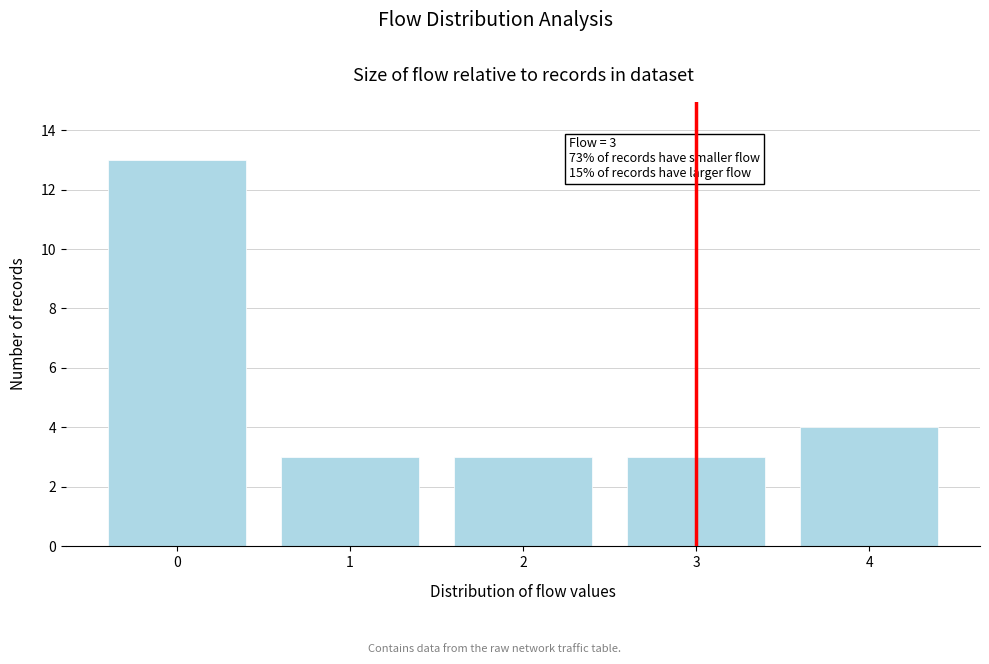

Reading left to right, list all the values displayed in this chart.

0=13	1=3	2=3	3=3	4=4